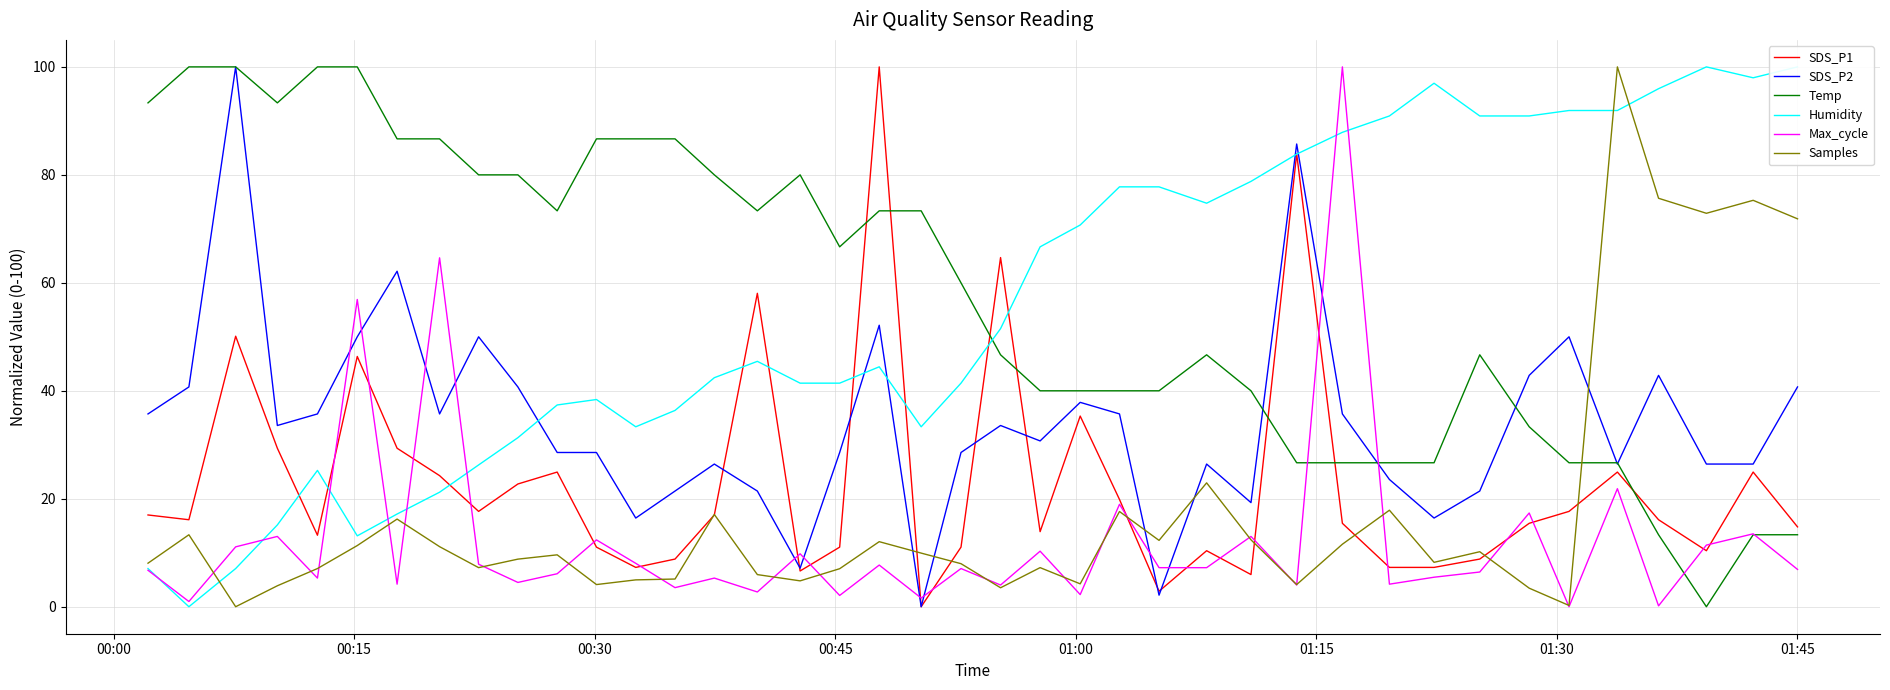

How many interior local valleys does the Temp series have?

5